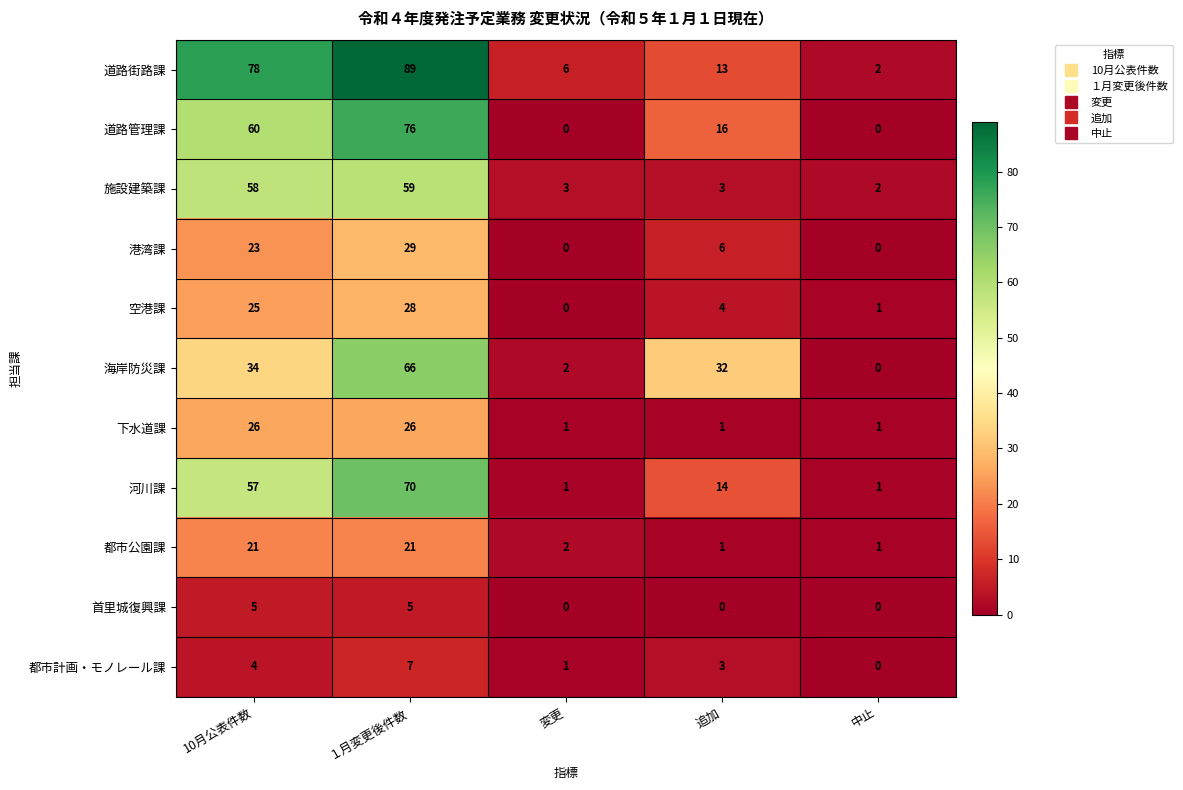

How many values in the 港湾課 series are below 6?

2